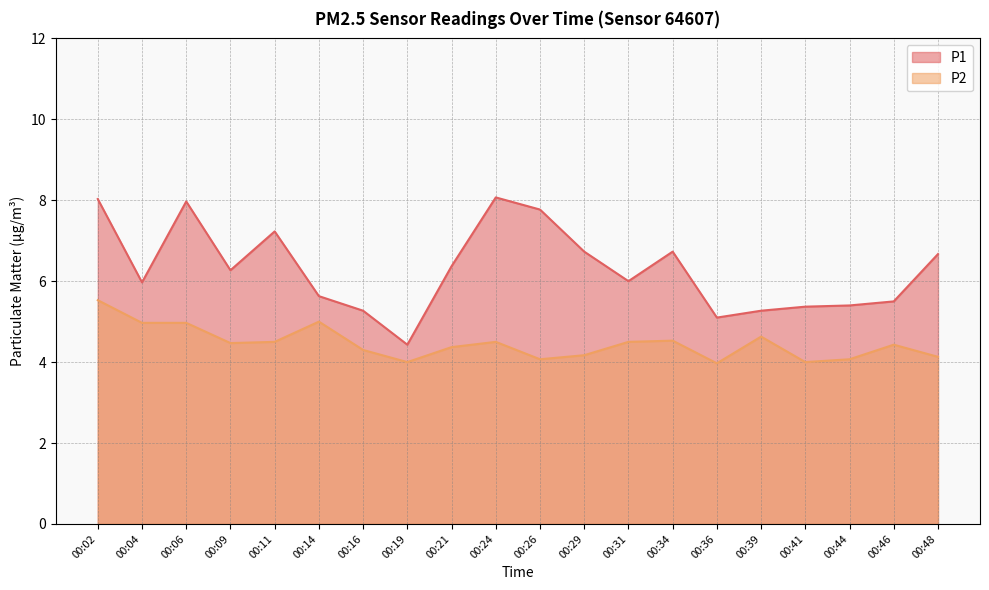

What is the difference between the maximum and minimum values in the P1 series?

3.6